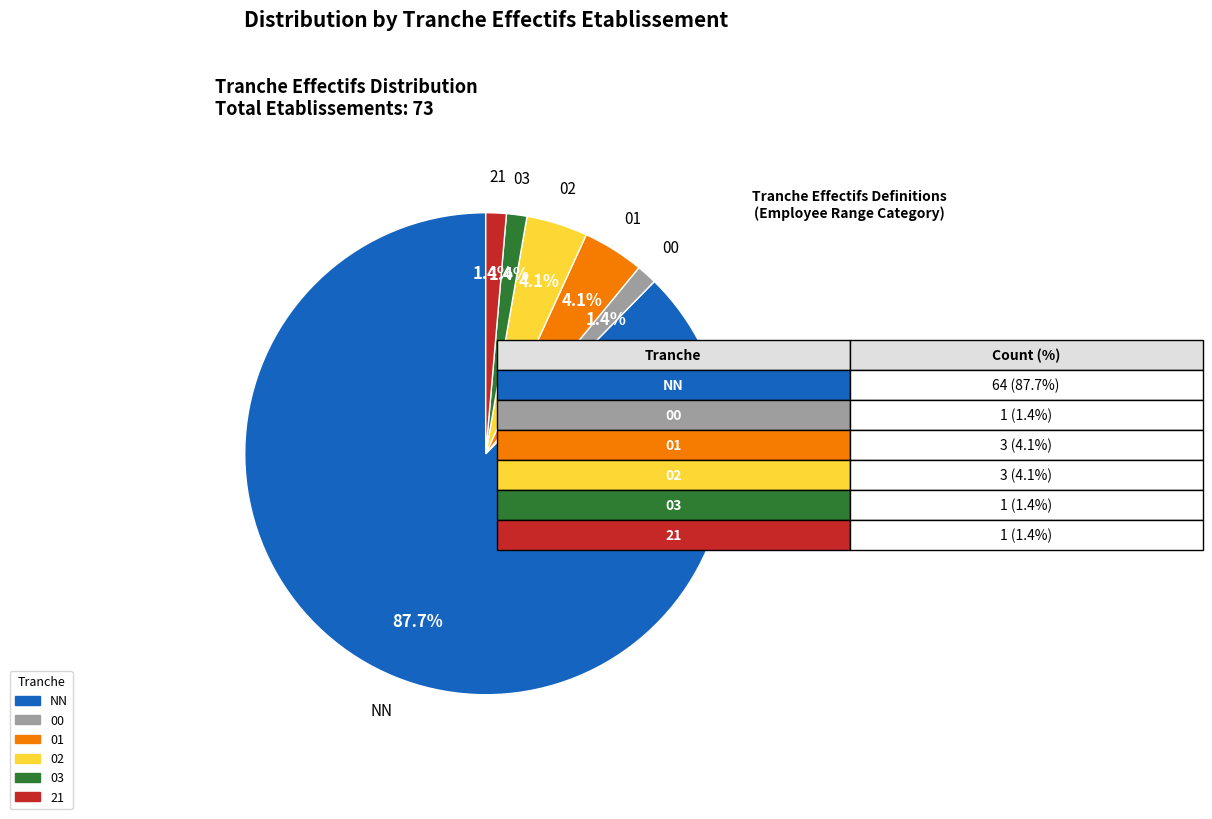

How many segments does this pie chart have?

6